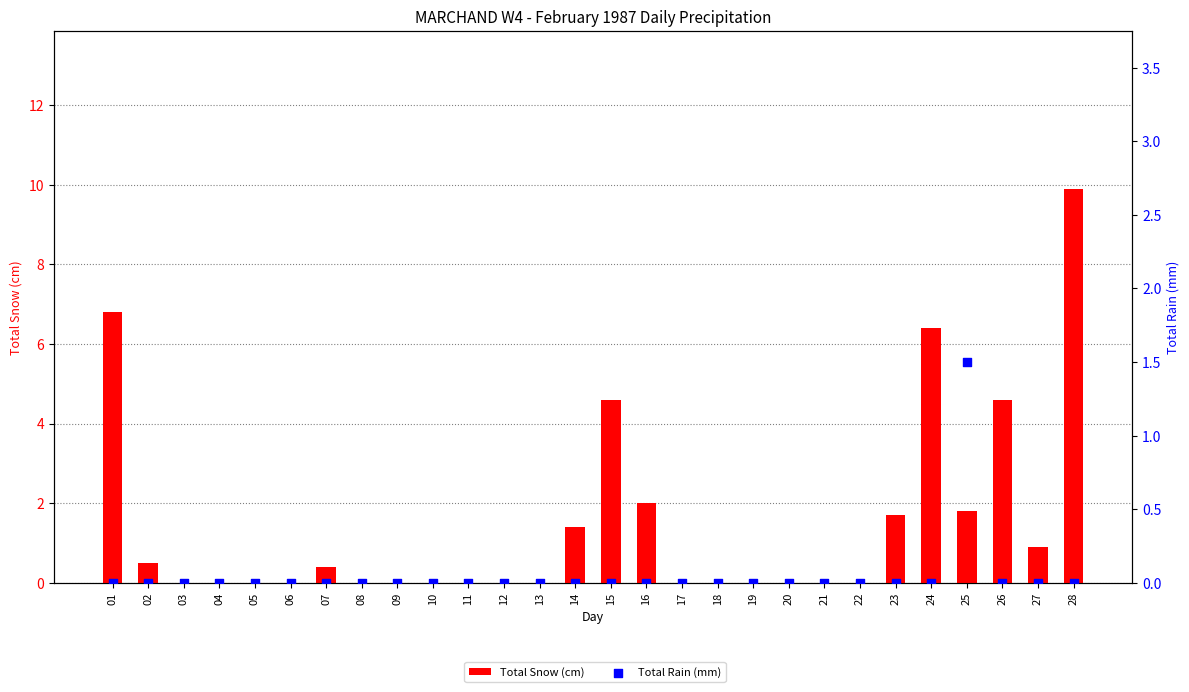

Which series has the largest total across all categories?

Total Snow (cm)